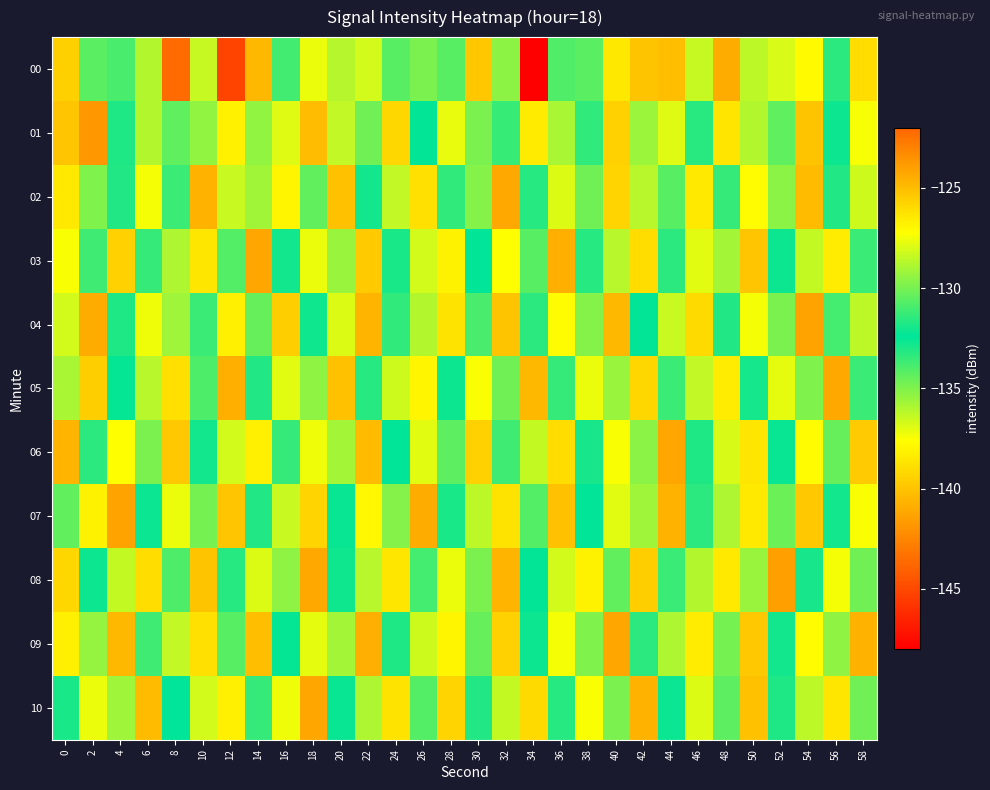

At 38, list the series in order from largest to smallest.

08, 10, 05, 04, 09, 02, 00, 07, 06, 03, 01